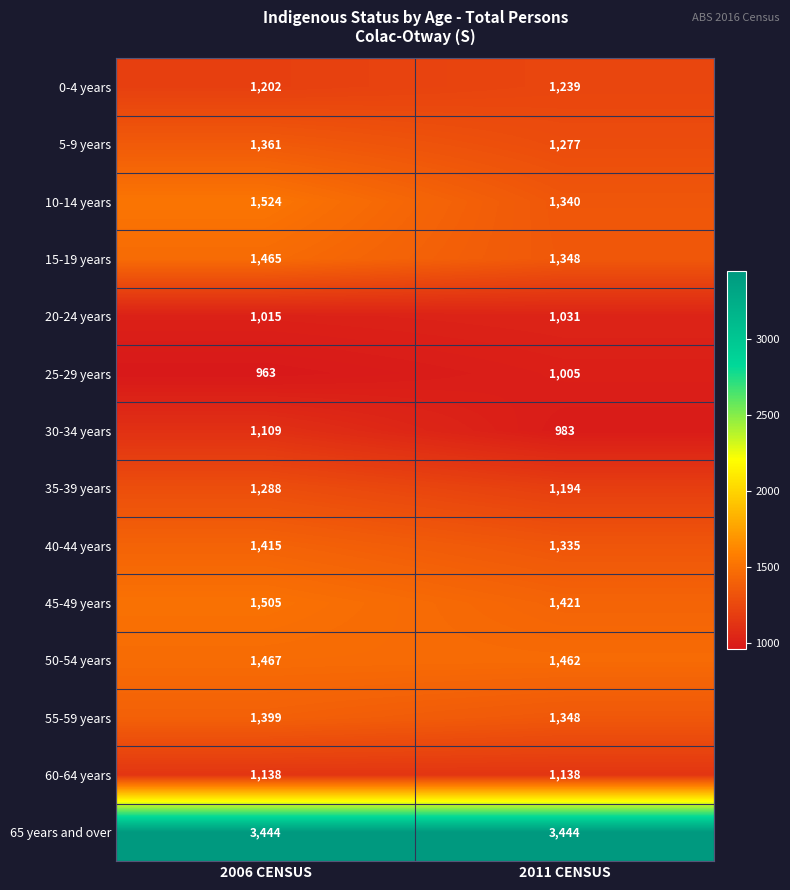

What is the minimum value shown in the chart?

963